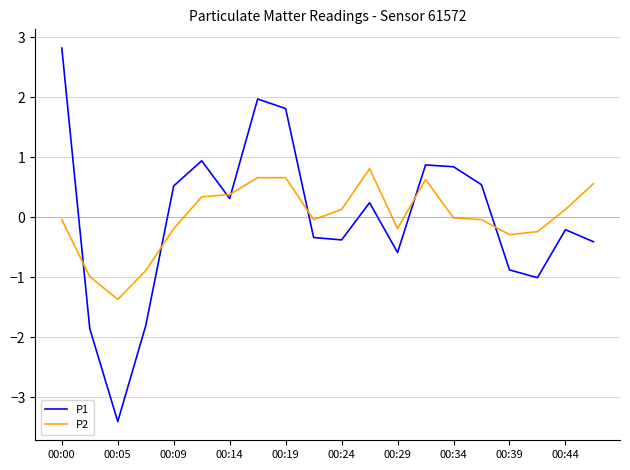

Rank the series by their maximum value, from highest to lowest.

P1, P2